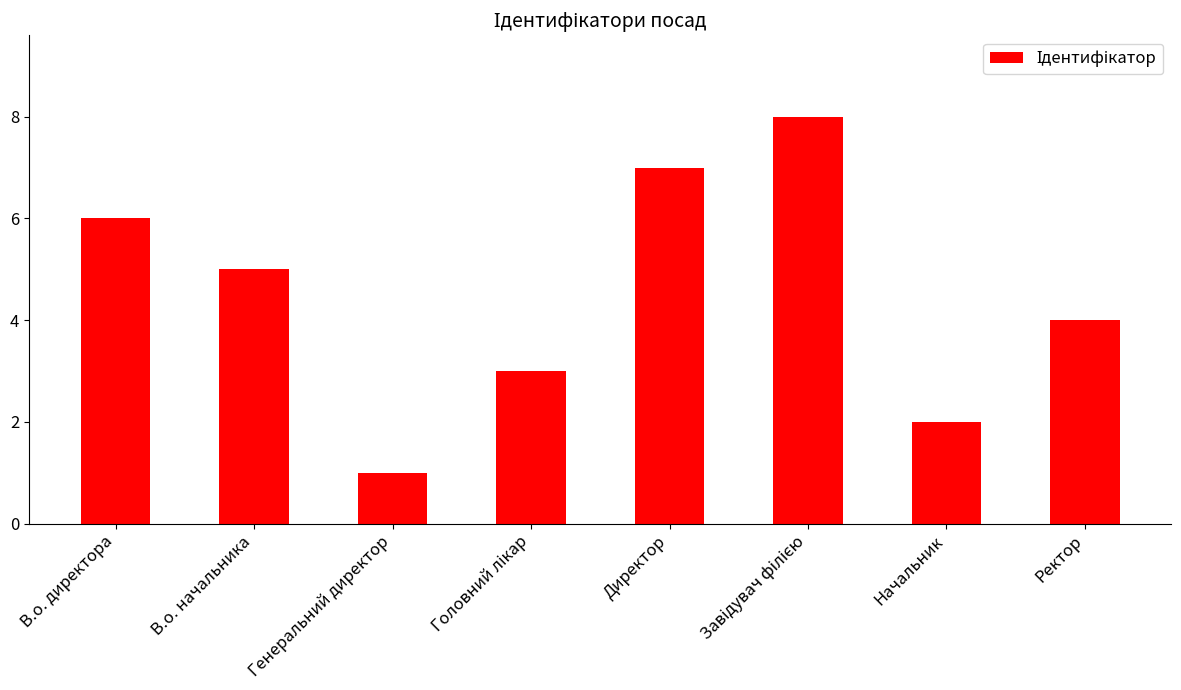

Reading left to right, transcribe all the data shown in this chart.

6	5	1	3	7	8	2	4